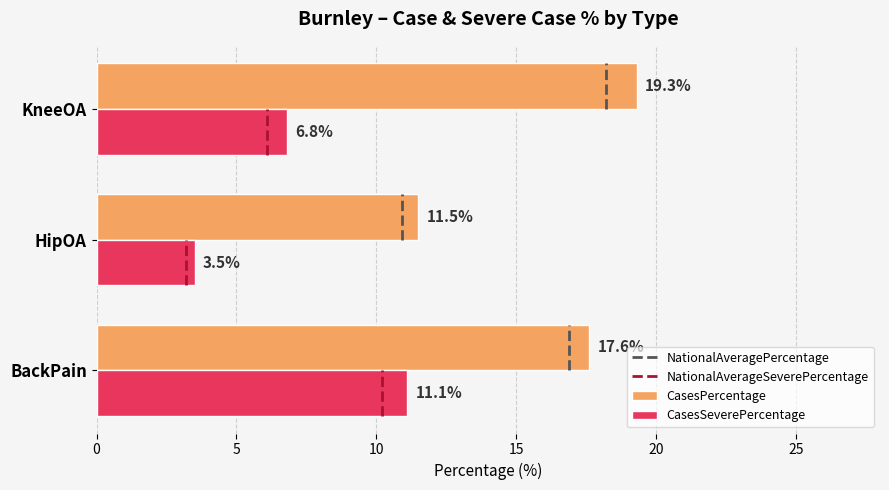

The CasesPercentage series shows 17.6 at BackPain. True or false?

True